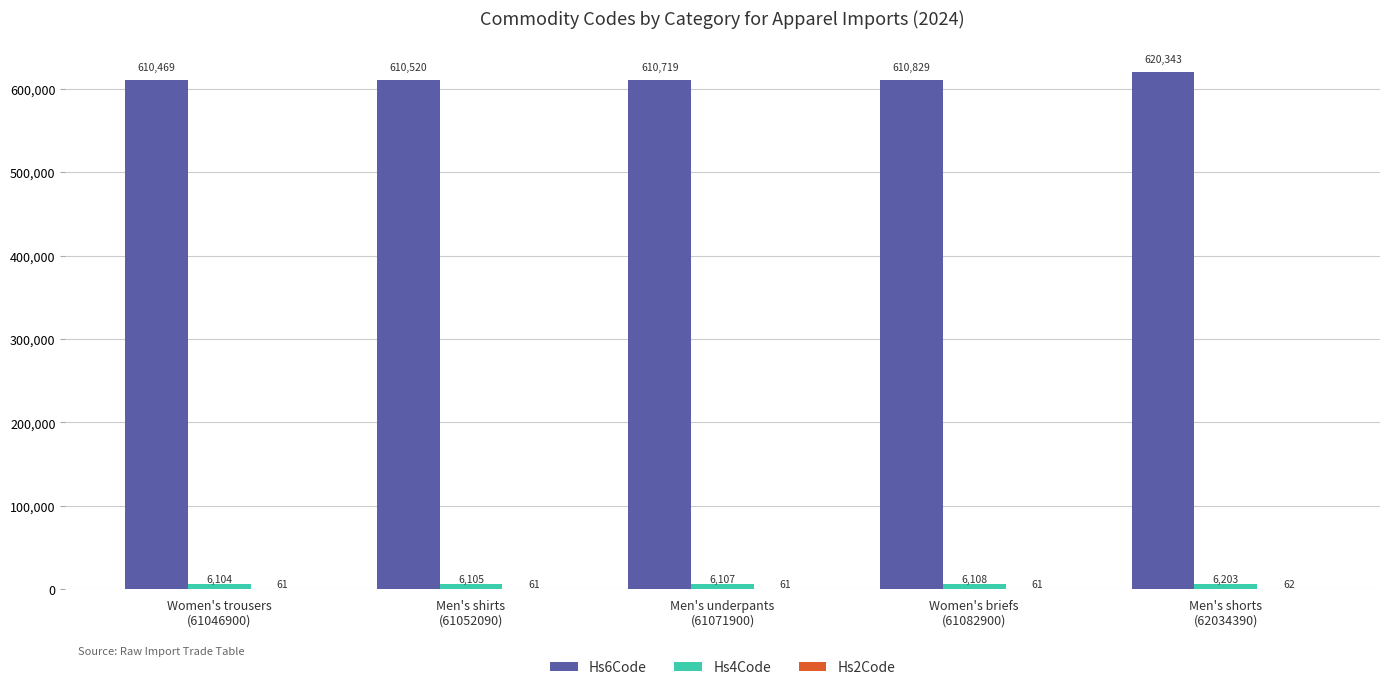

What is the greatest value displayed?

620343